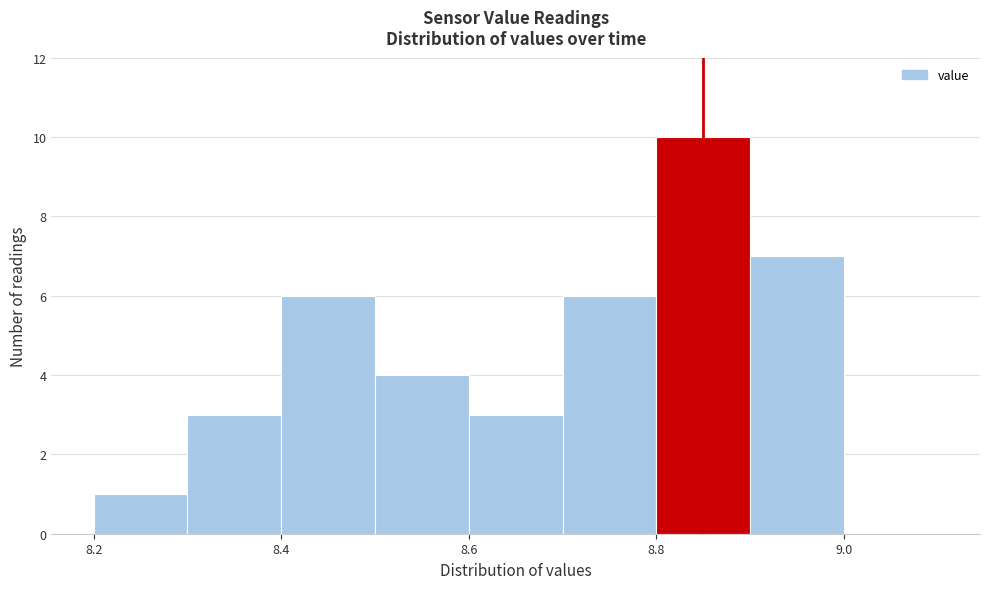

Which range on the x-axis has the tallest bar?

8.8 to 8.9